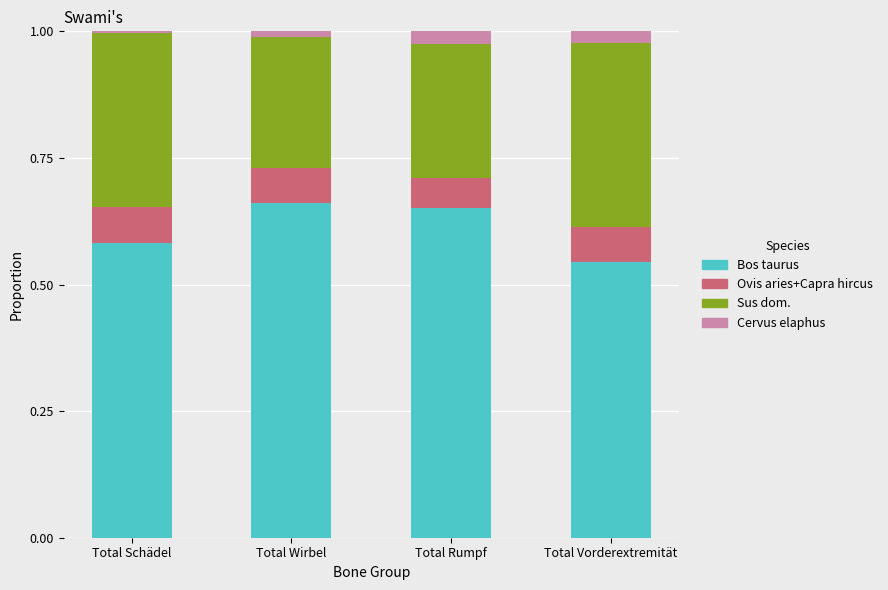

At which label does Bos taurus reach its minimum?

Total Vorderextremität